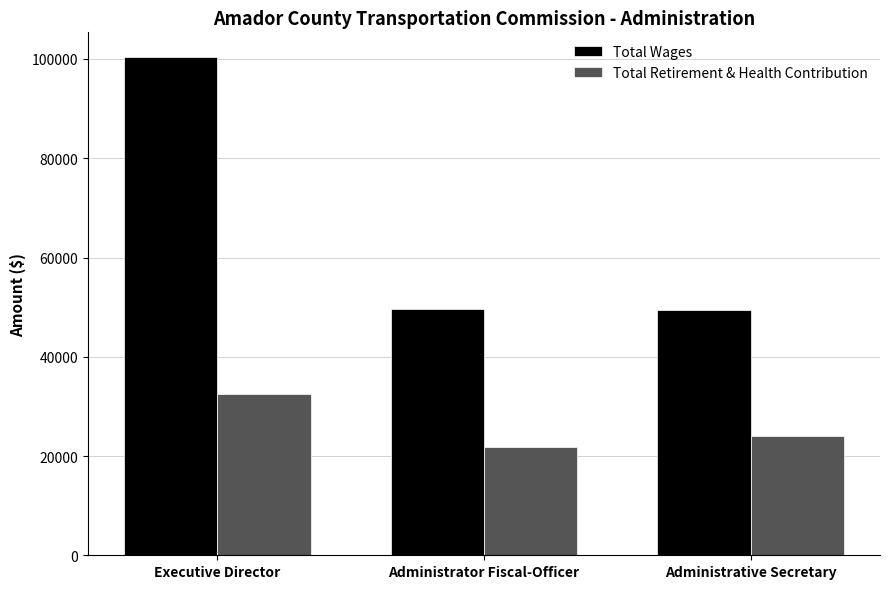

Between Executive Director and Administrative Secretary, which series saw the biggest shift?

Total Wages